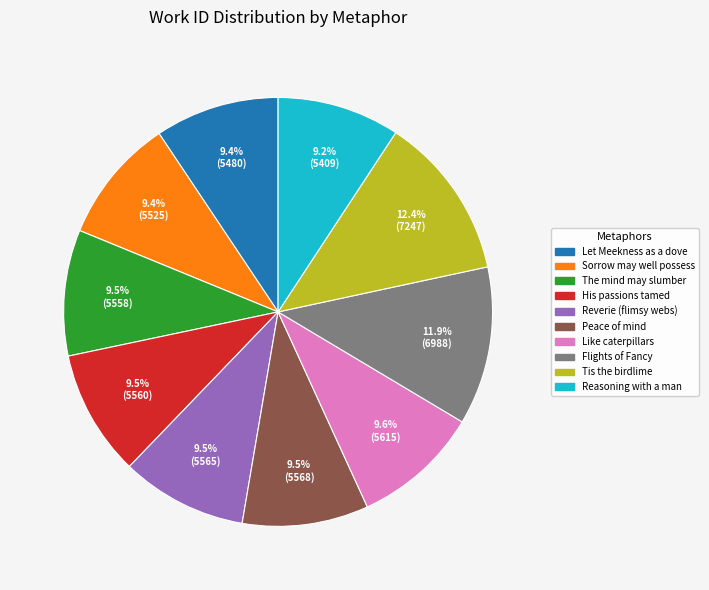

How many segments does this pie chart have?

10